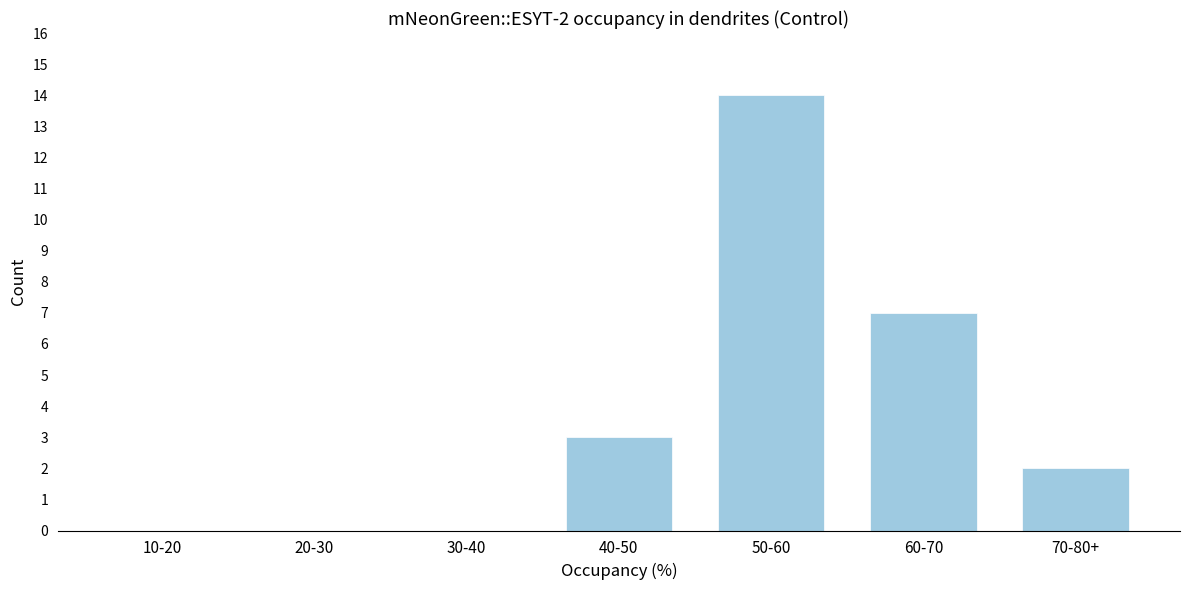

Reading left to right, list all the values displayed in this chart.

10-20=0	20-30=0	30-40=0	40-50=3	50-60=14	60-70=7	70-80+=2